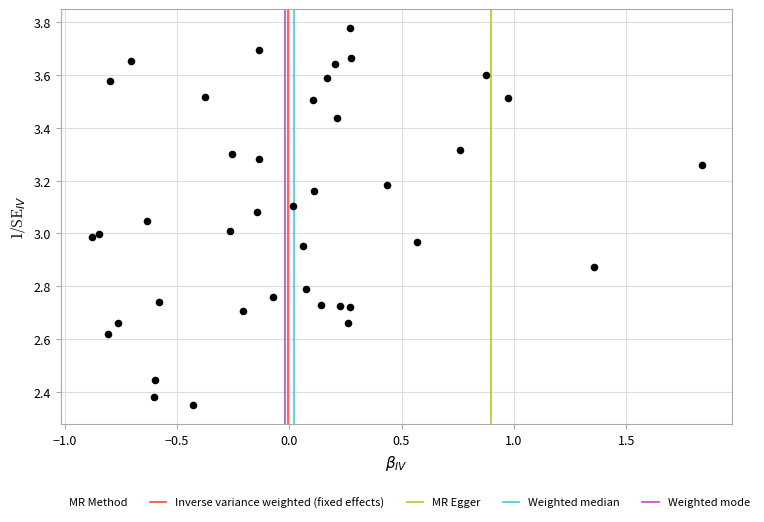

What is the range of Y values (max minus min)?

1.4